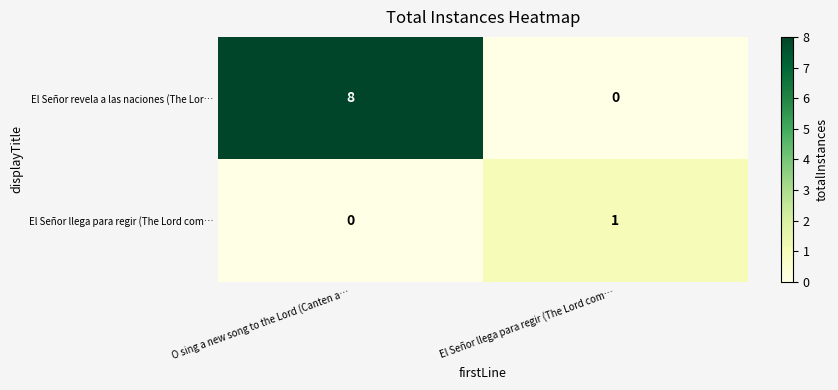

What is the total value across all series at O sing a new song to the Lord (Canten a…?

8